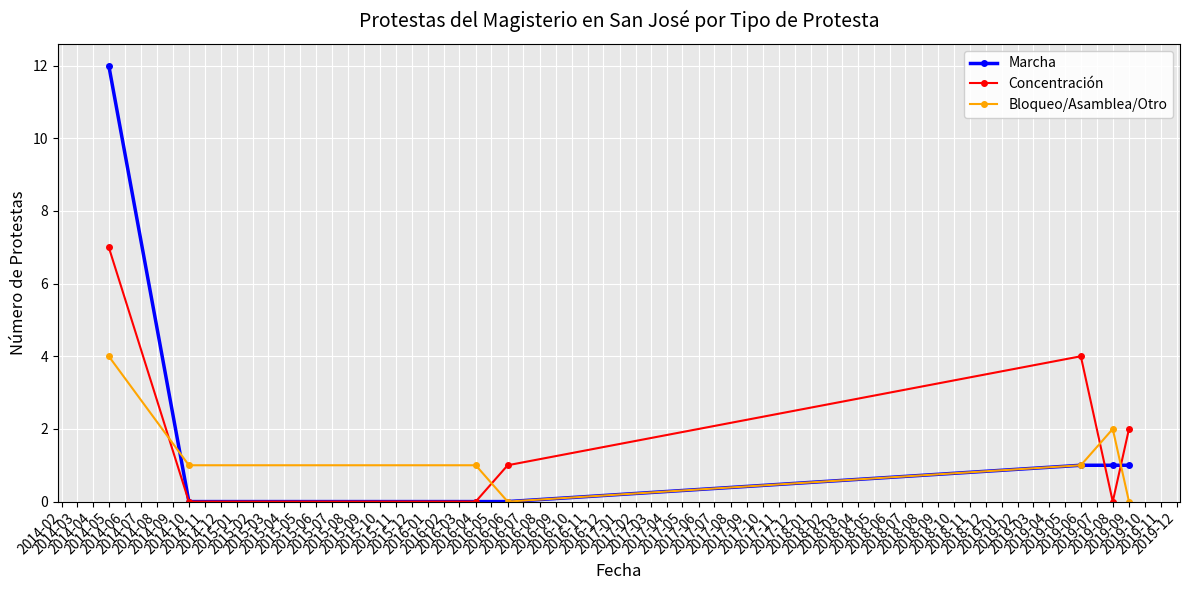

Which series has the widest spread of values?

Marcha